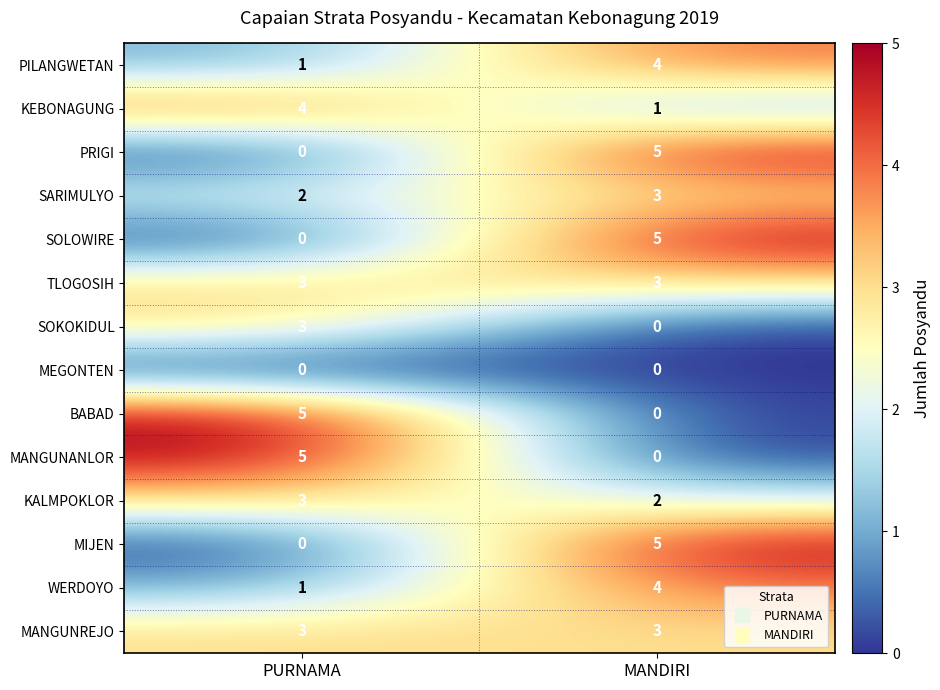

Rank the categories by MANGUNANLOR value from highest to lowest.

PURNAMA, MANDIRI